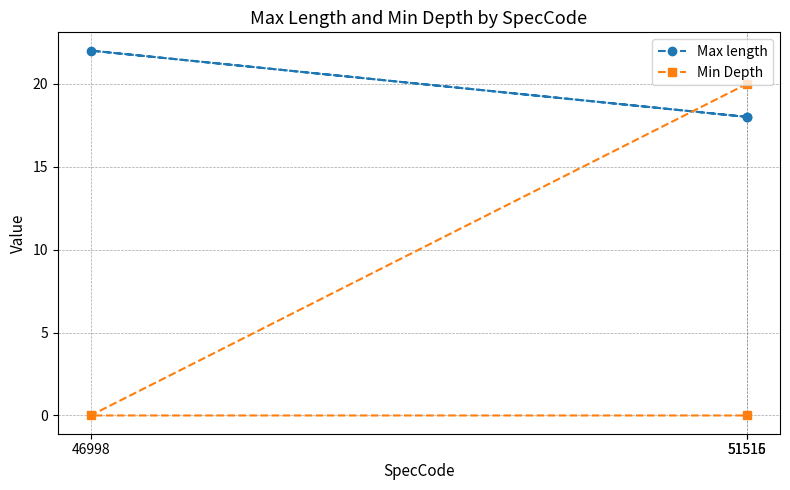

Which label corresponds to the smallest value in the chart?

46998